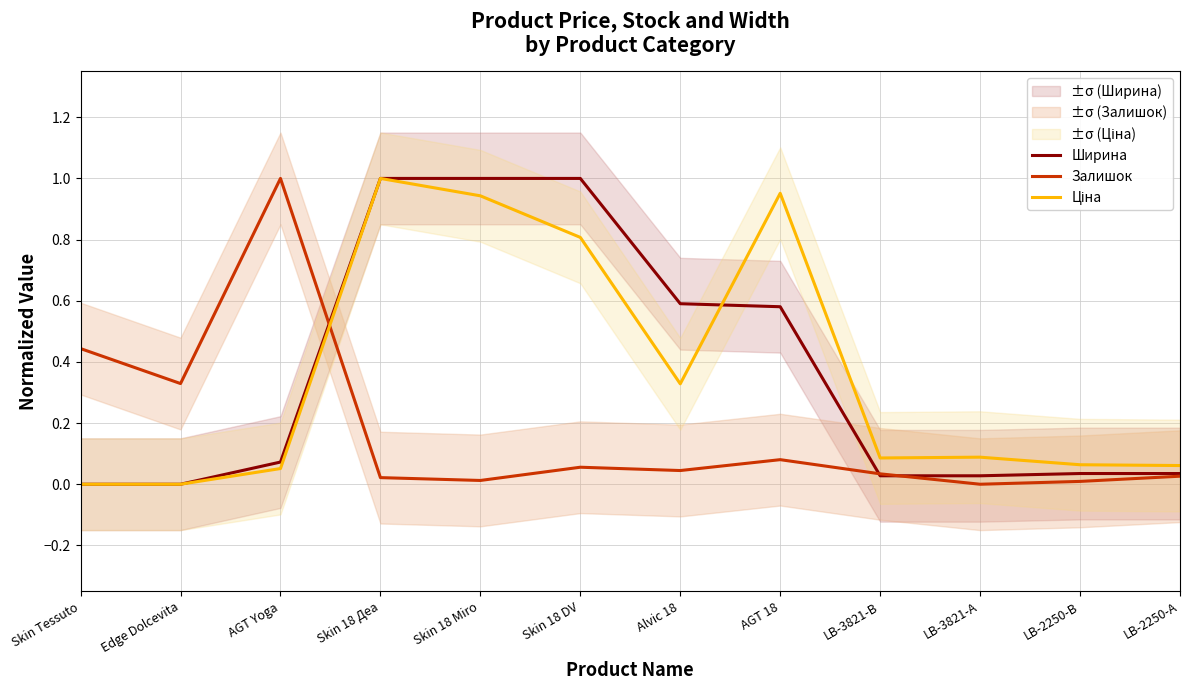

Reading left to right, what are all the values shown in this chart?

Ширина: 0.0	0.0	0.1	1.0	1.0	1.0	0.6	0.6	0.0	0.0	0.0	0.0
Залишок: 0.4	0.3	1.0	0.0	0.0	0.1	0.0	0.1	0.0	0.0	0.0	0.0
Ціна: 0.0	0.0	0.1	1.0	0.9	0.8	0.3	1.0	0.1	0.1	0.1	0.1